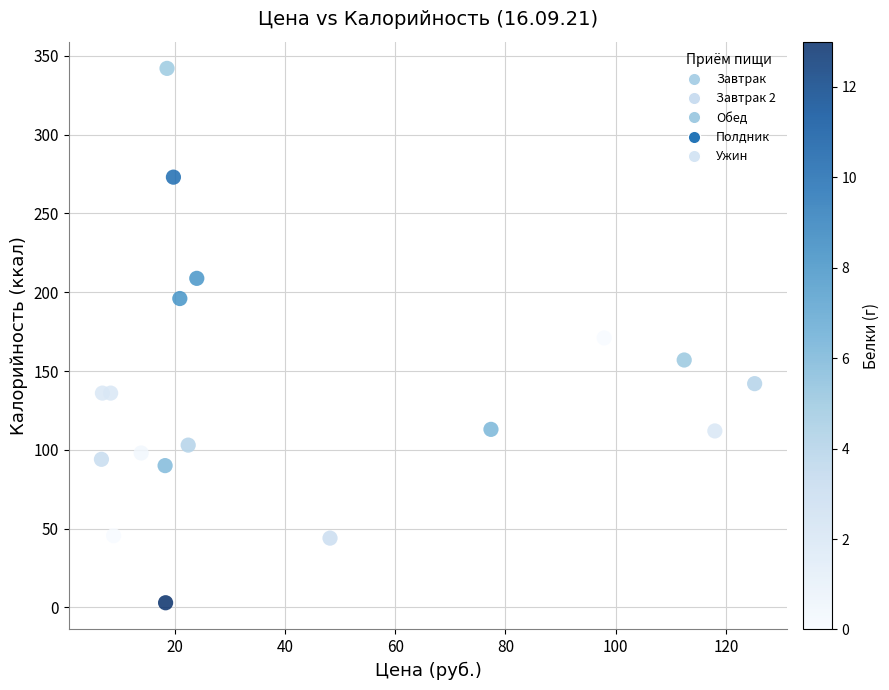

What is the range of Y values (max minus min)?

339.0